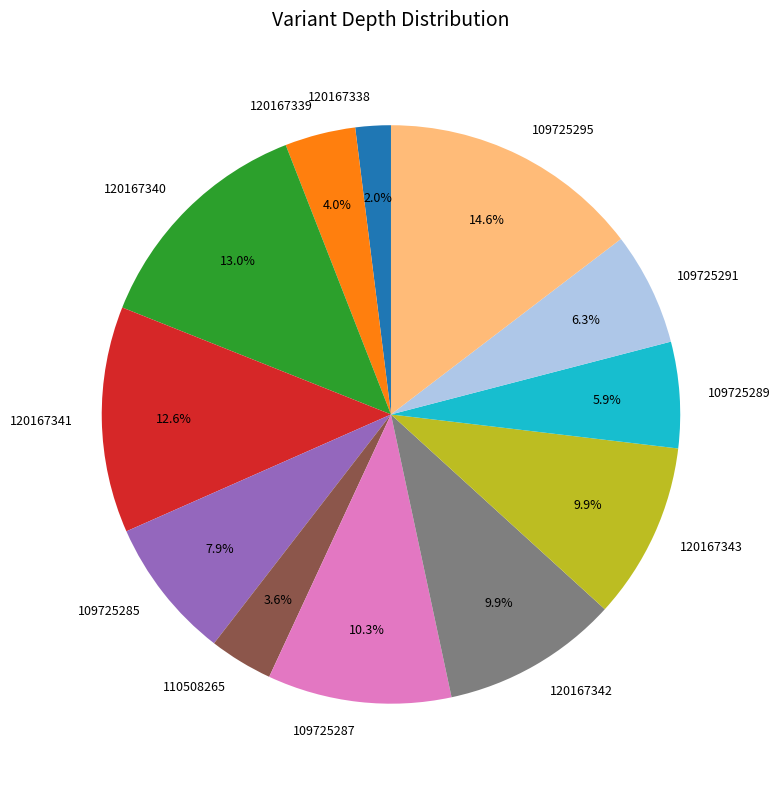

Between 109725295 and 120167339, which is larger?

109725295